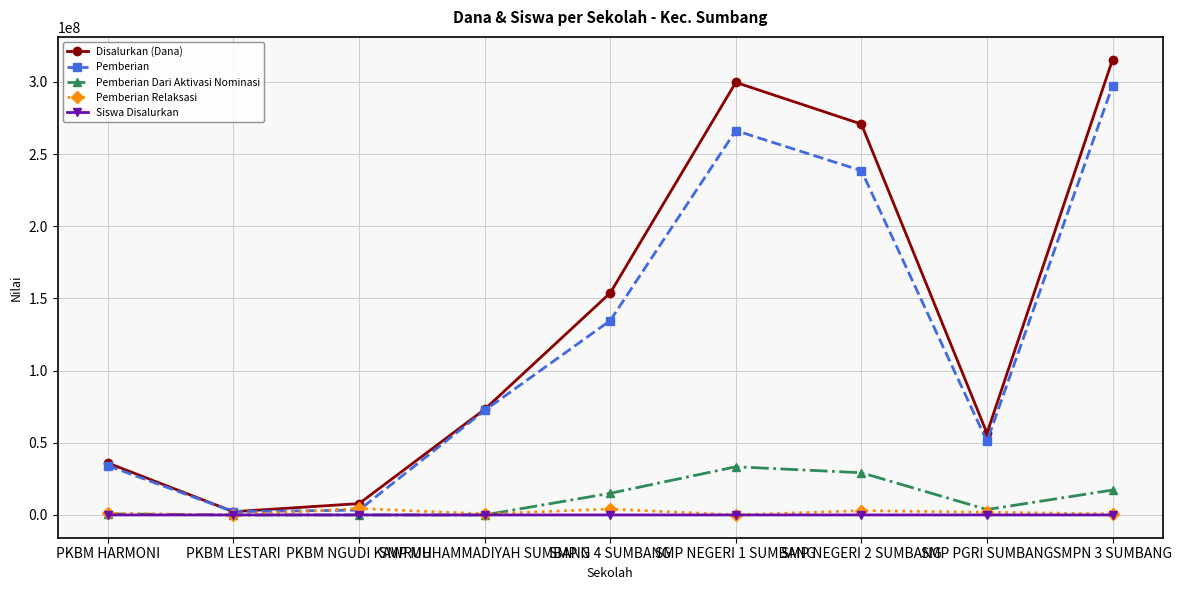

True or false: Pemberian Dari Aktivasi Nominasi has more than 2 points higher than both neighbors.

False